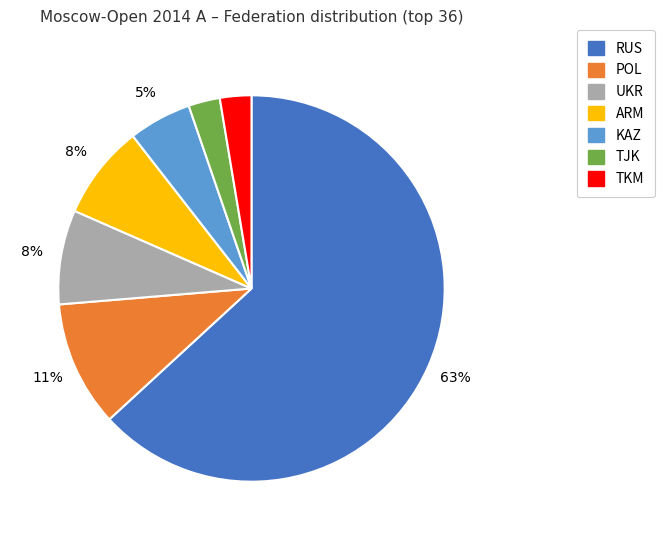

To the nearest percent, what is the average slice percentage?

14%